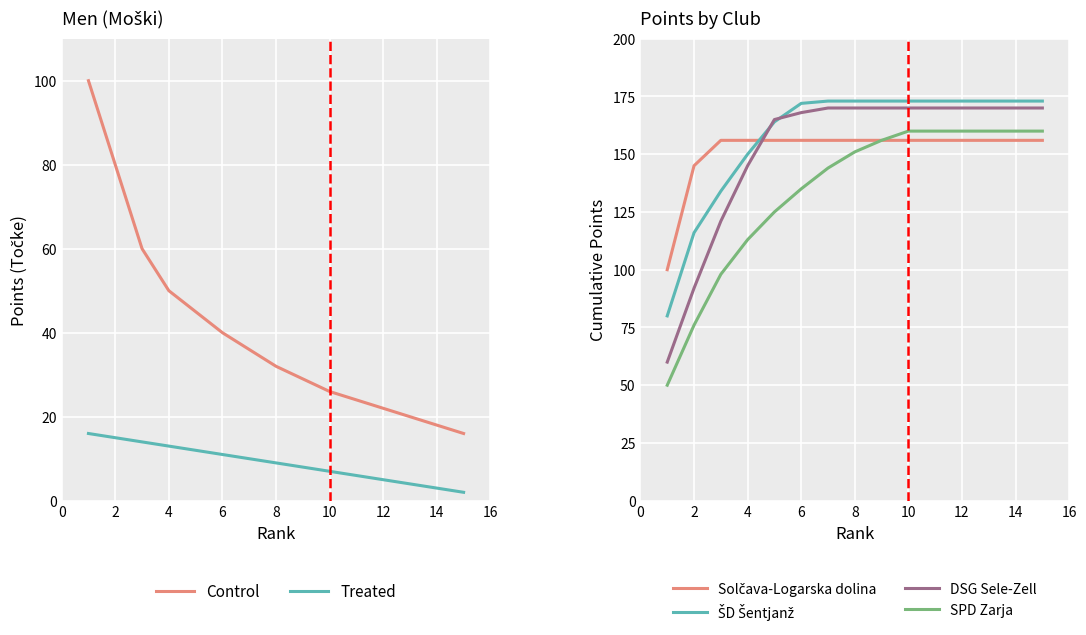

What are all the series names shown in the legend?

Control, Treated, Solčava-Logarska dolina, ŠD Šentjanž, DSG Sele-Zell, SPD Zarja